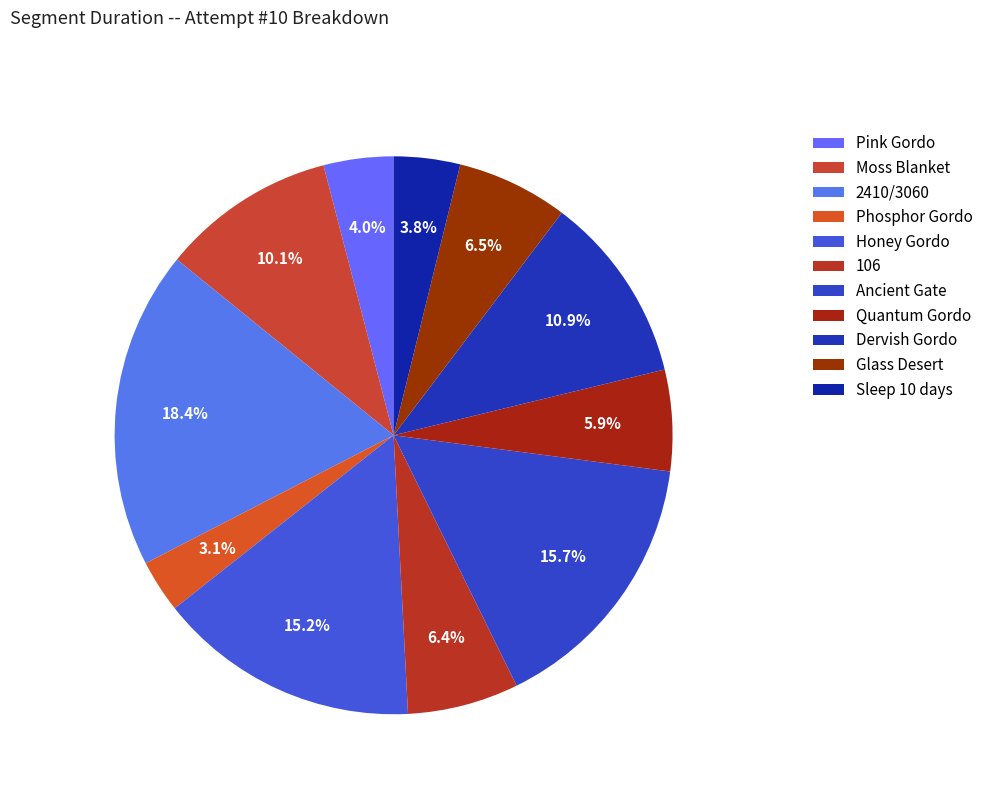

Which slice is the largest?

2410/3060